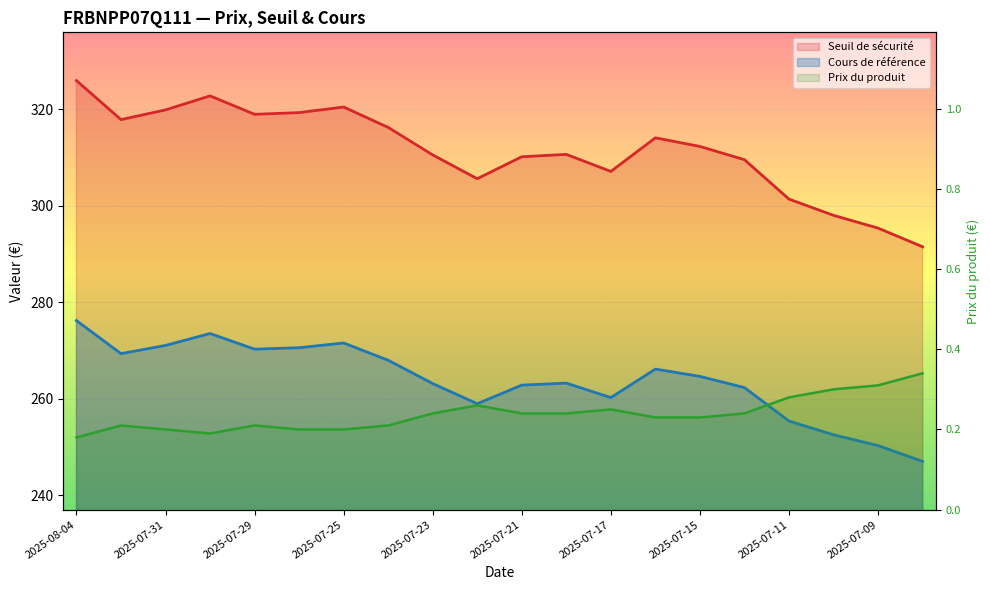

What is the difference between the highest and lowest values at 2025-07-16?

313.9